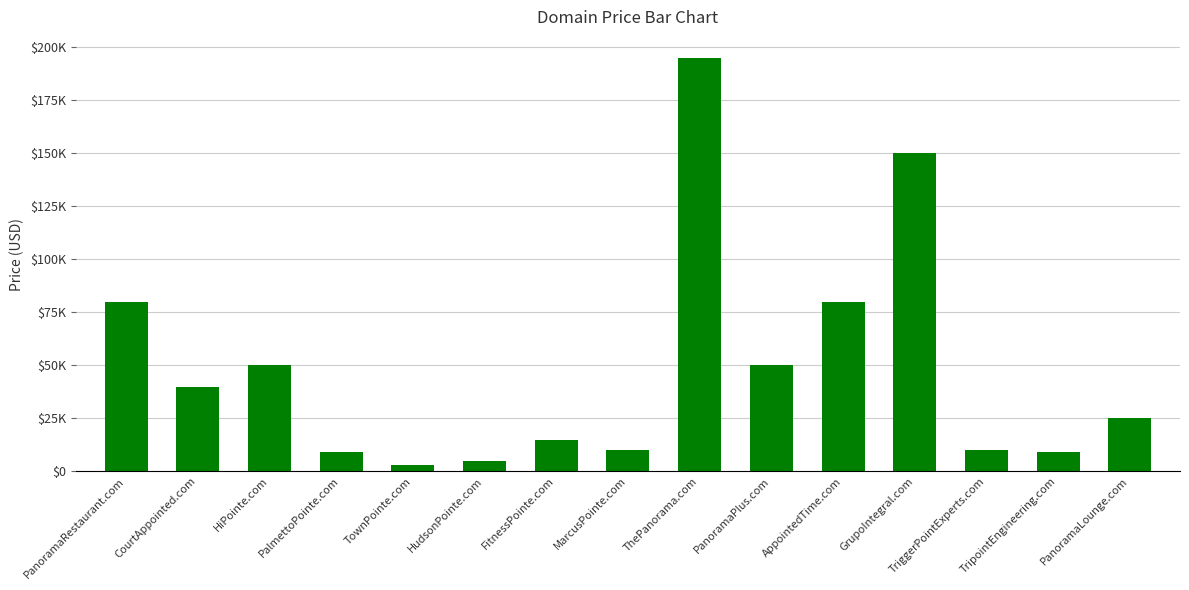

List the labels in order of value, largest first.

ThePanorama.com, GrupoIntegral.com, PanoramaRestaurant.com, AppointedTime.com, HiPointe.com, PanoramaPlus.com, CourtAppointed.com, PanoramaLounge.com, FitnessPointe.com, MarcusPointe.com, TriggerPointExperts.com, PalmettoPointe.com, TripointEngineering.com, HudsonPointe.com, TownPointe.com